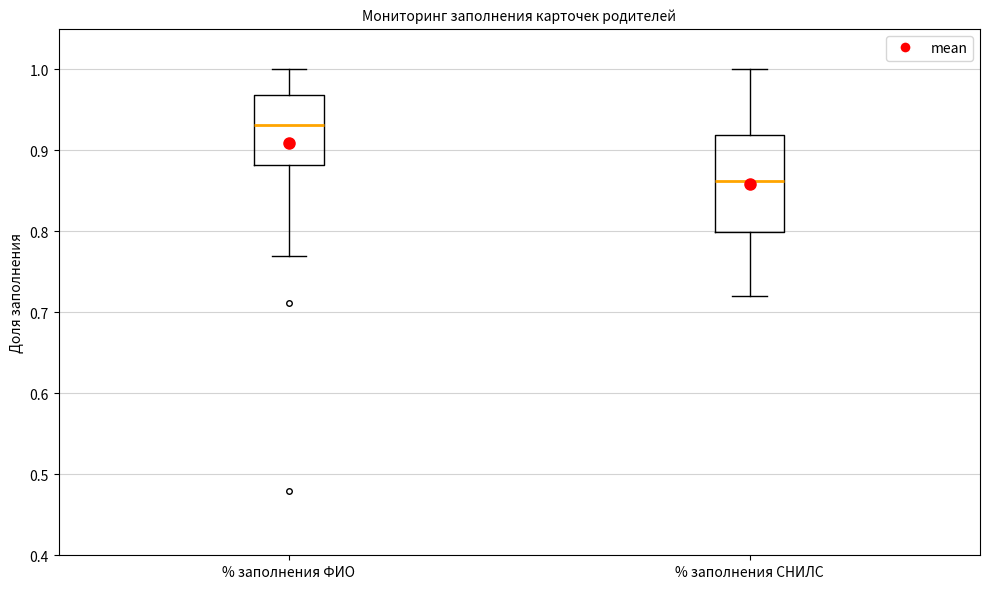

Reading left to right, read every box against the y-axis: the position of its median line, the range the box covers, and the ends of its whiskers. The values are not printed on the chart, so give them approximately, as read against the axis.

% заполнения ФИО: median 0.93, box 0.88 to 0.97, whiskers 0.77 to 1.00
% заполнения СНИЛС: median 0.86, box 0.80 to 0.92, whiskers 0.72 to 1.00